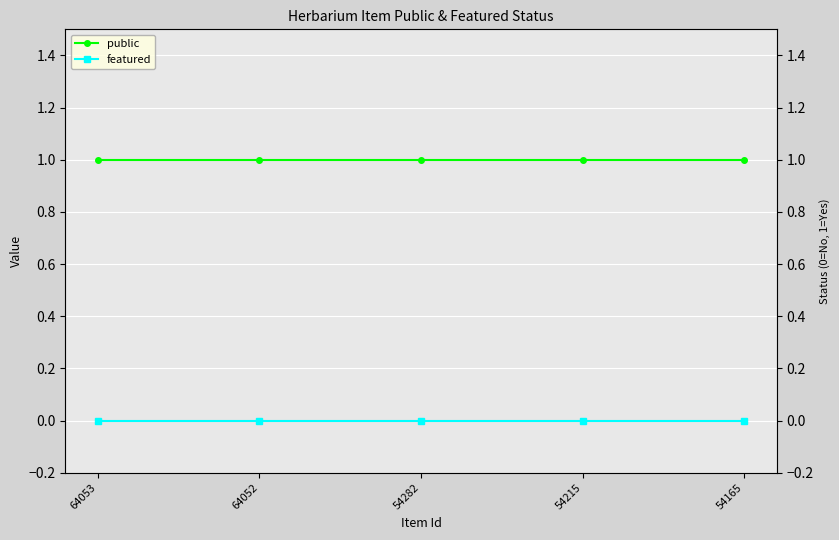

True or false: public has a value of 1 at 54282.

True